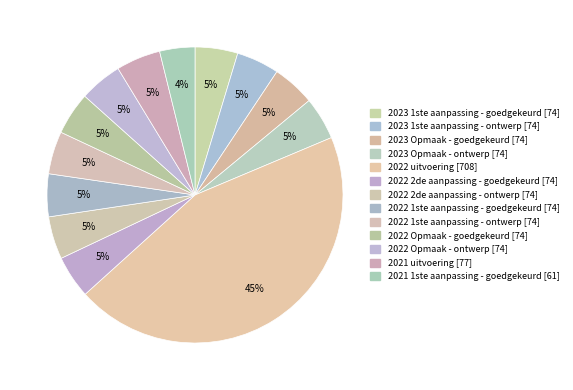

Which category has the smallest portion of the pie?

2021 1ste aanpassing - goedgekeurd